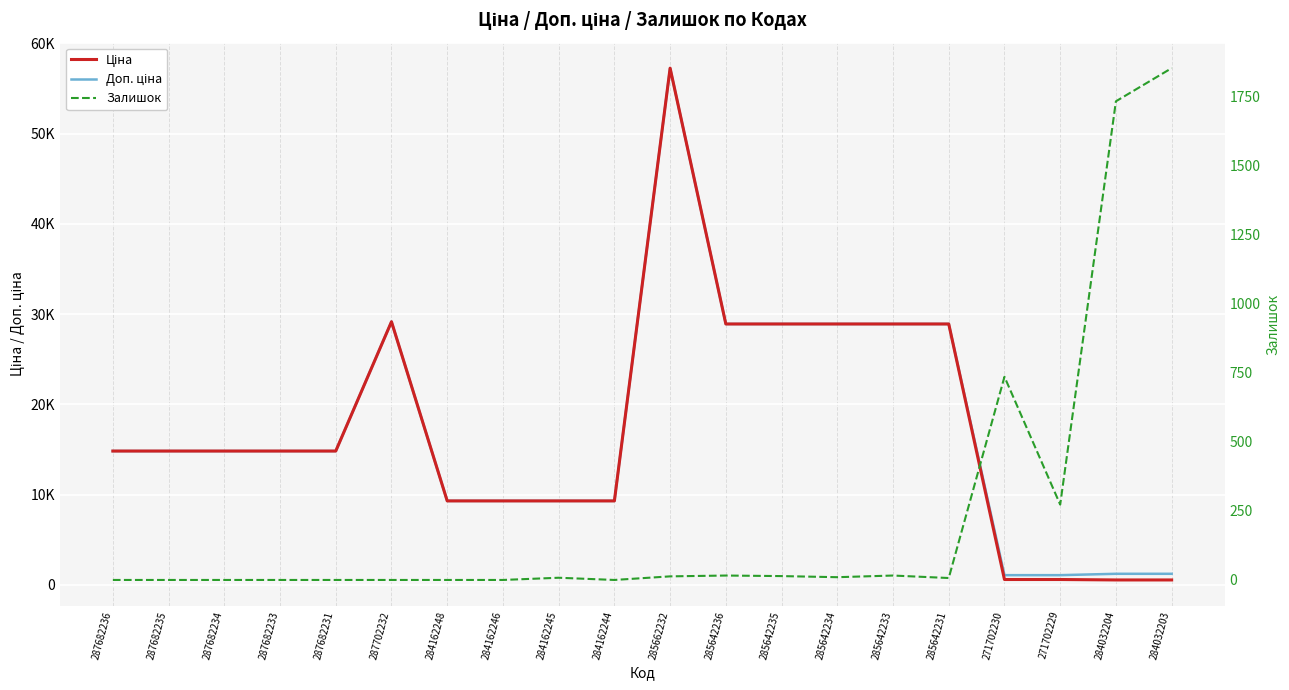

List the labels in order of Залишок value, smallest first.

287682236, 287682235, 287682234, 287682233, 287682231, 287702232, 284162248, 284162246, 284162244, 285642231, 284162245, 285642234, 285662232, 285642235, 285642236, 285642233, 271702229, 271702230, 284032204, 284032203